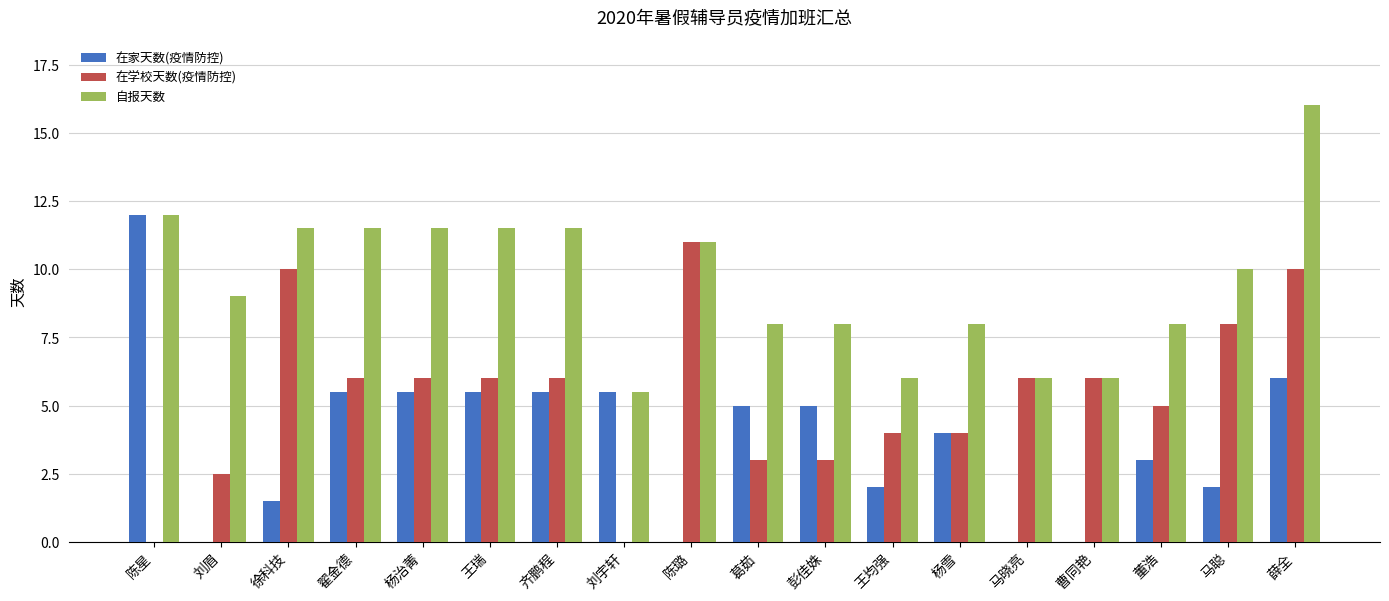

What is the approximate value of 在学校天数(疫情防控) at 徐科技?

10.0